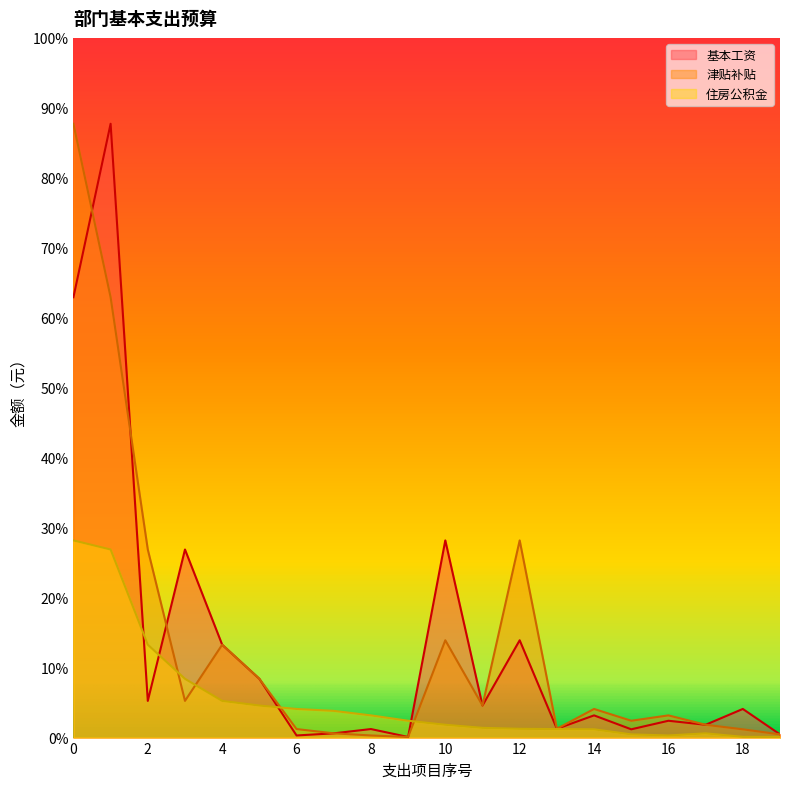

What value does the 住房公积金 series have at 19?

954.0